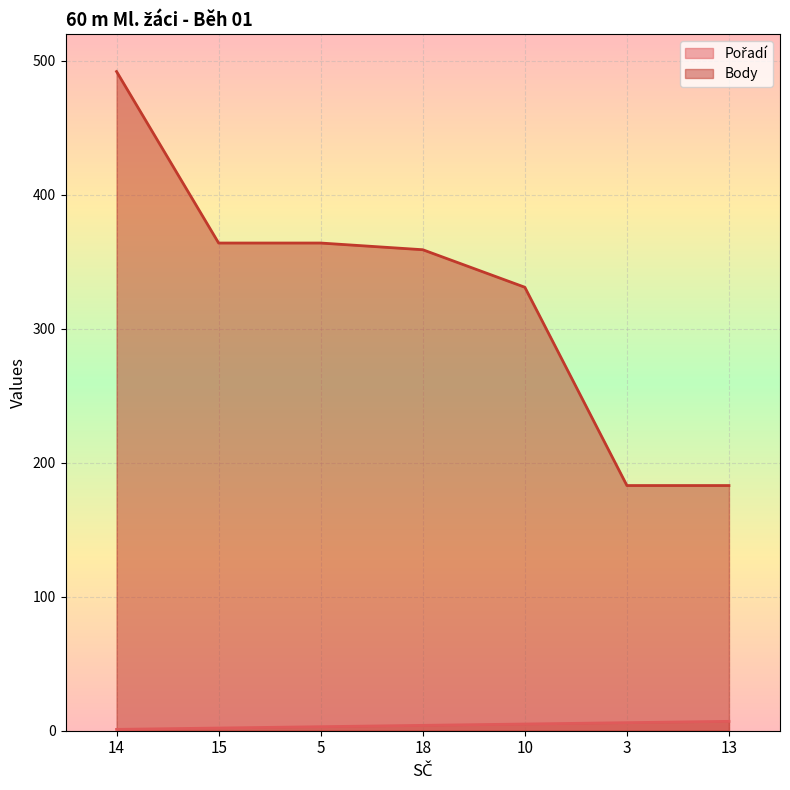

Is it true that Body equals 103 at 3?

False